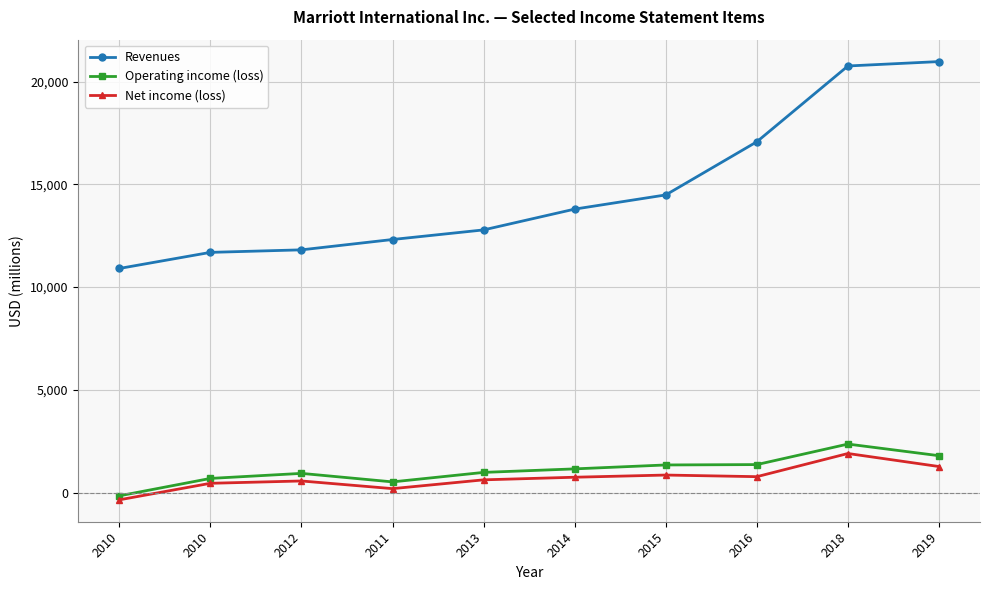

Reading left to right, extract all data points from this chart.

Revenues: 2010=10908	2010=11691	2012=11814	2011=12317	2013=12784	2014=13796	2015=14486	2016=17072	2018=20758	2019=20972
Operating income (loss): 2010=-152	2010=695	2012=940	2011=526	2013=988	2014=1159	2015=1350	2016=1368	2018=2366	2019=1800
Net income (loss): 2010=-346	2010=458	2012=571	2011=198	2013=626	2014=753	2015=859	2016=780	2018=1907	2019=1273